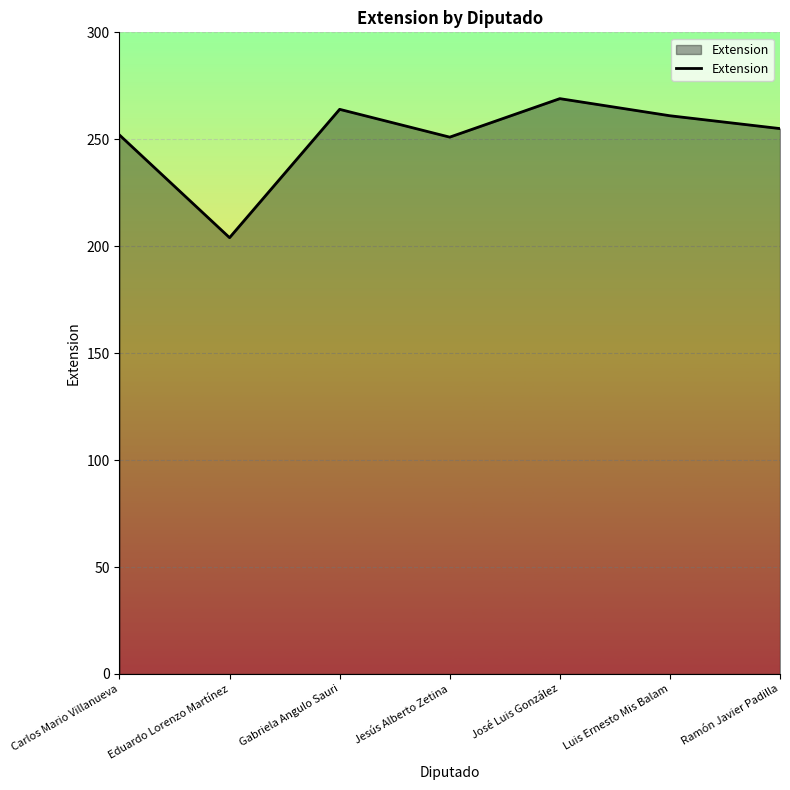

Between José Luis González and Carlos Mario Villanueva, which is larger?

José Luis González